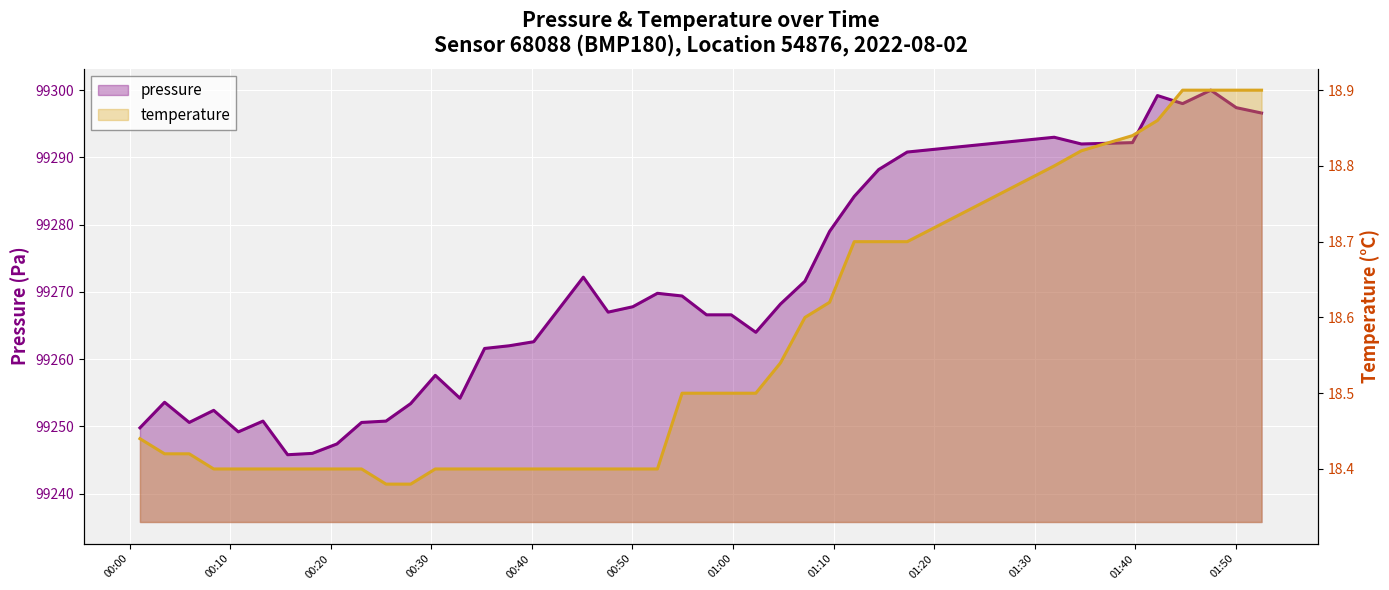

What is the sum of all pressure values?

3970759.6